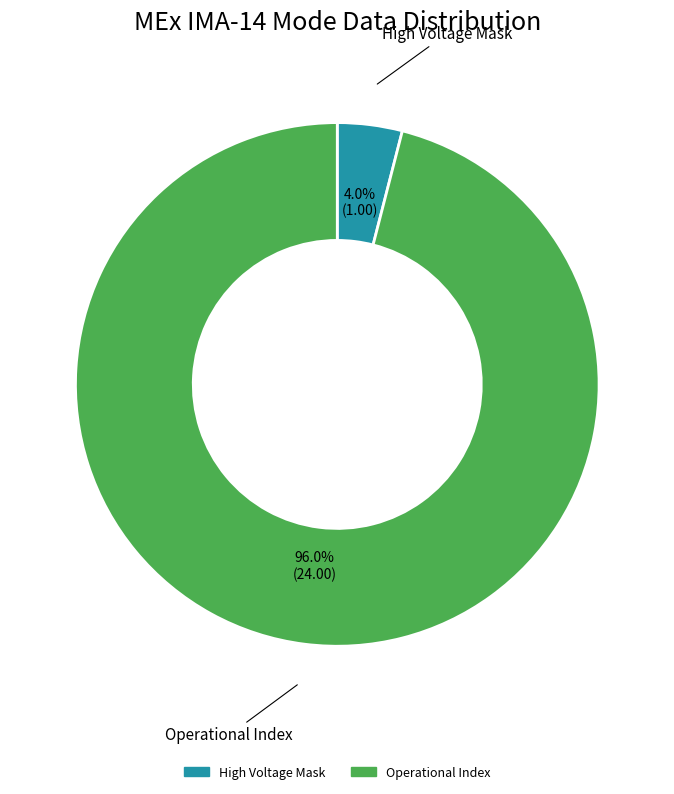

Does any single category account for the majority?

Yes